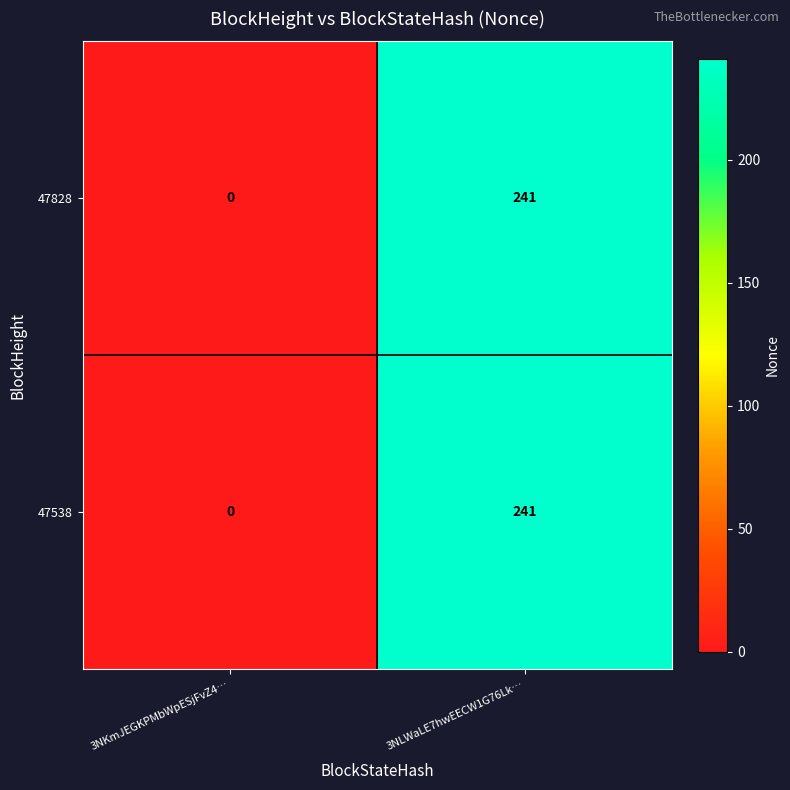

What is the sum of all 47828 values?

241